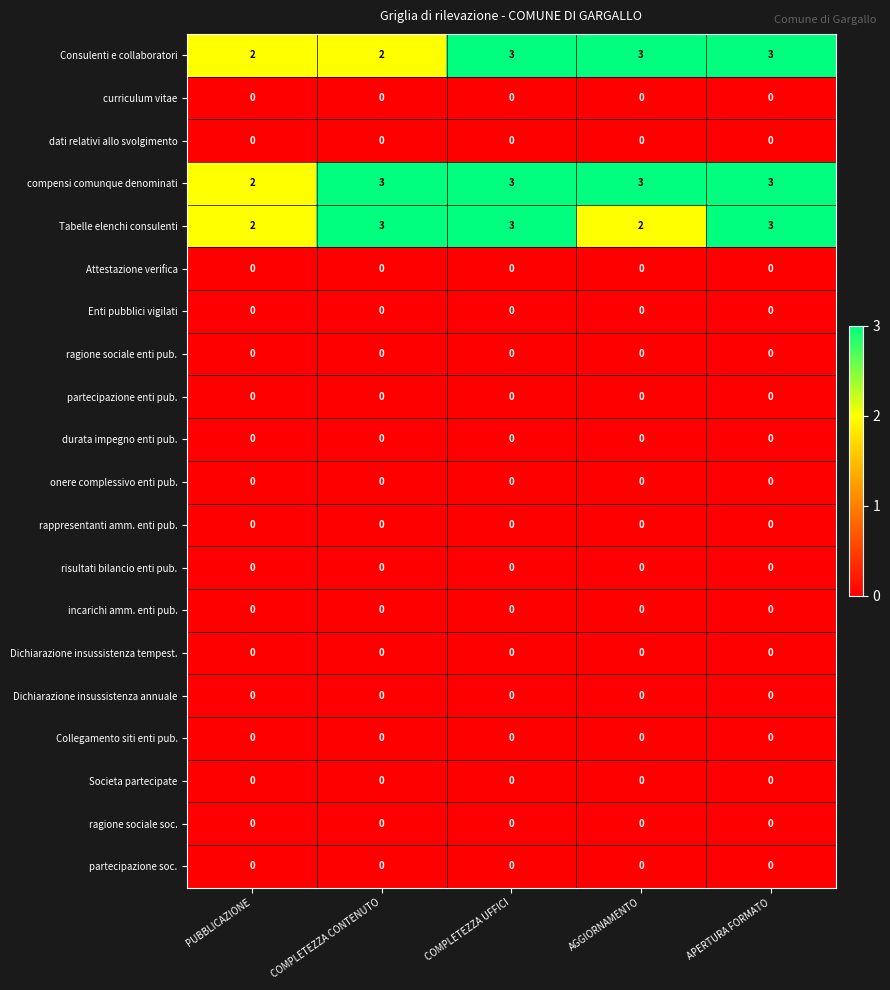

Which series has the largest total across all categories?

compensi comunque denominati